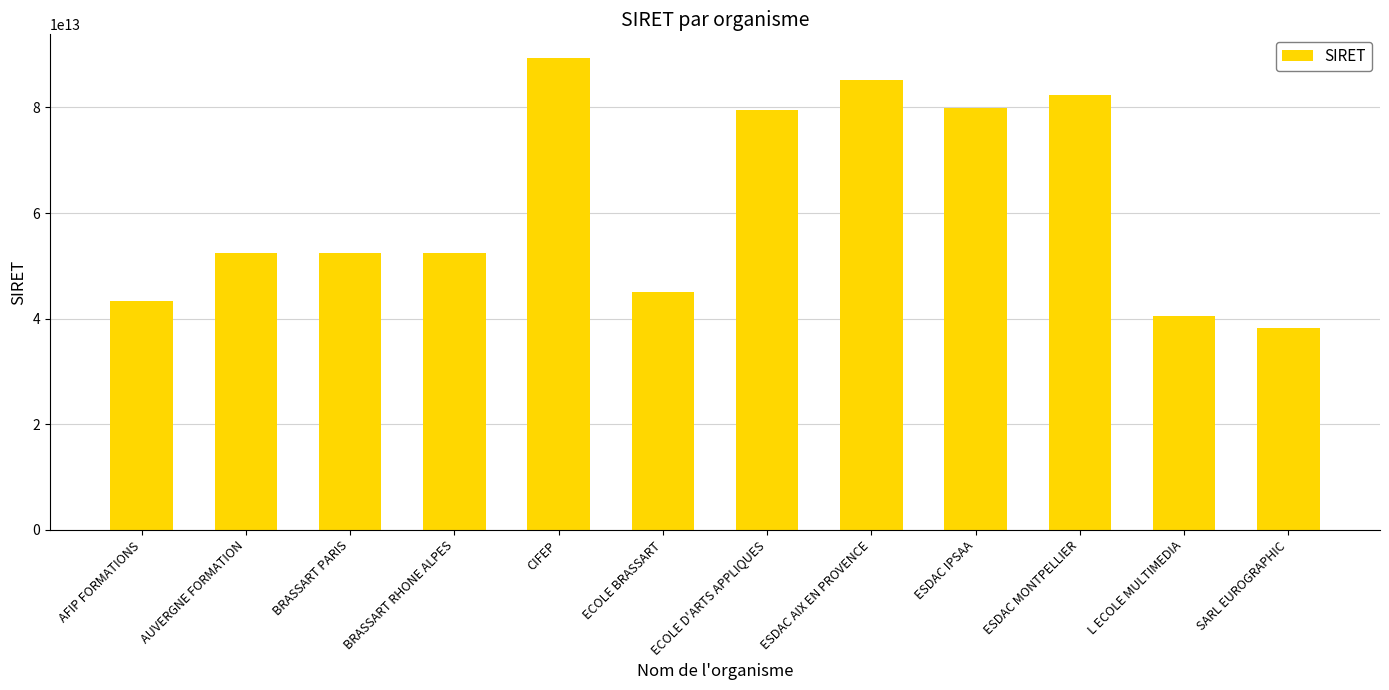

What is the label of the 9th bar from the right?

BRASSART RHONE ALPES